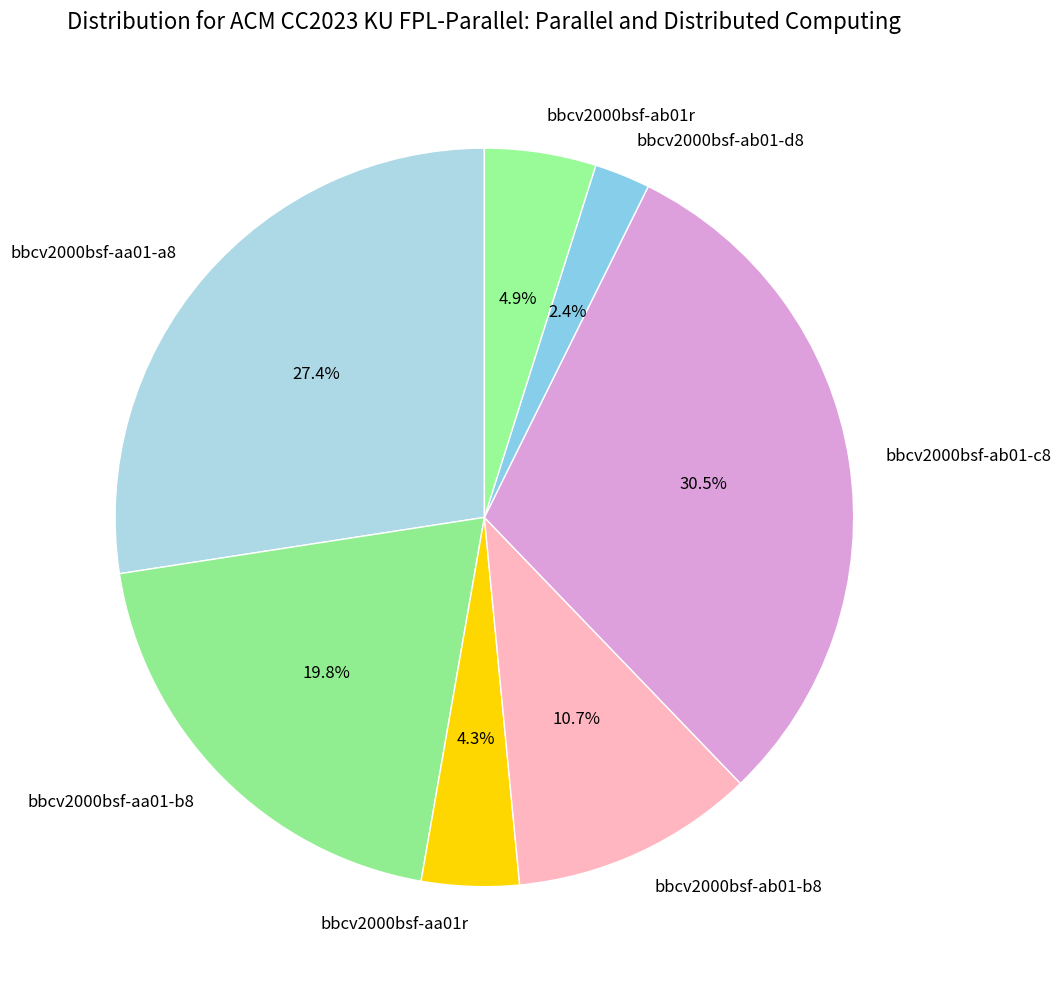

Which category has the smallest portion of the pie?

bbcv2000bsf-ab01-d8